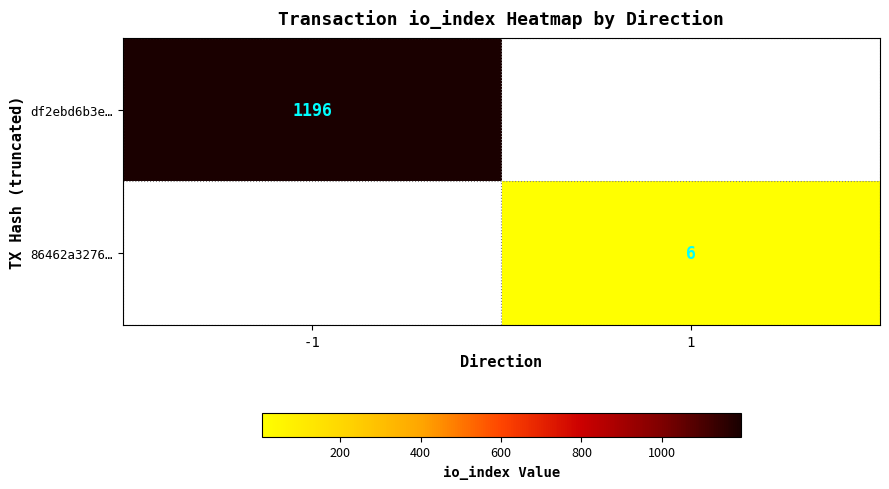

True or false: df2ebd6b3e… has a value of 1769 at -1.

False